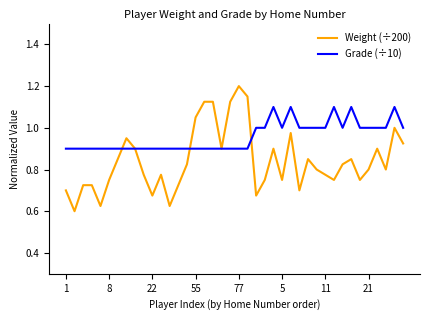

Which series has the largest total across all categories?

Grade (÷10)